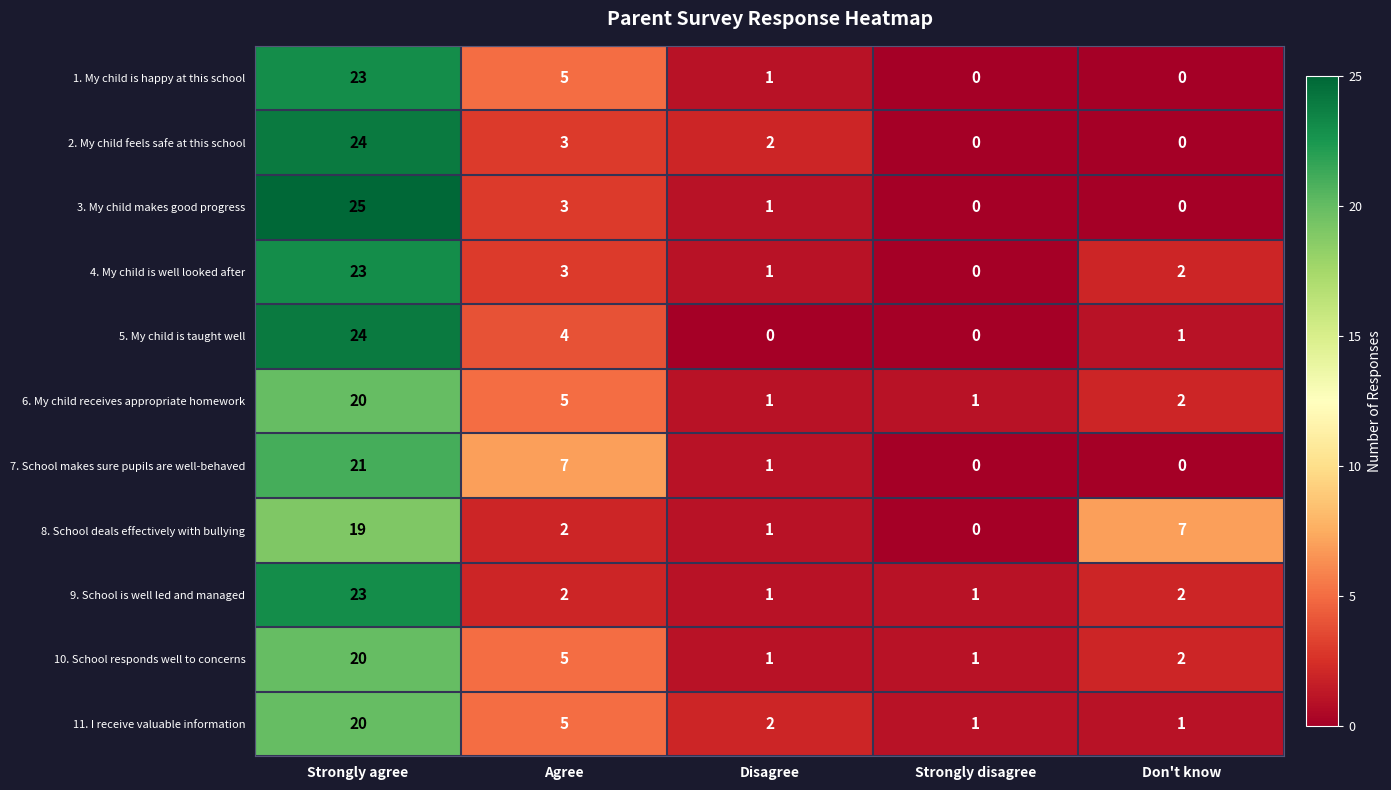

What is the approximate value of 1. My child is happy at this school at Strongly agree, to the nearest 10?

20